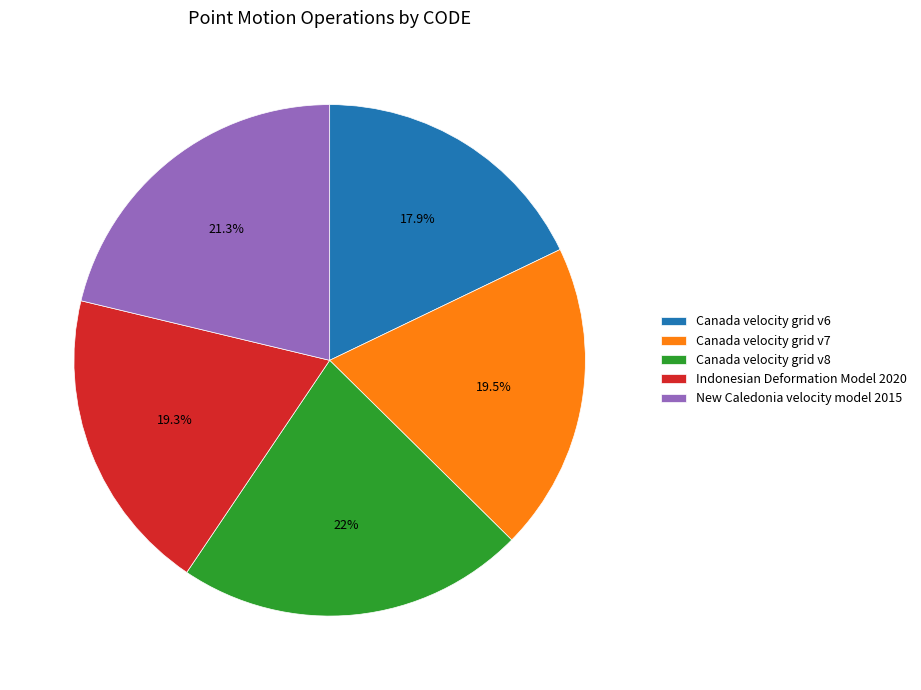

What is the total percentage of New Caledonia velocity model 2015 and Canada velocity grid v7?

40.8%